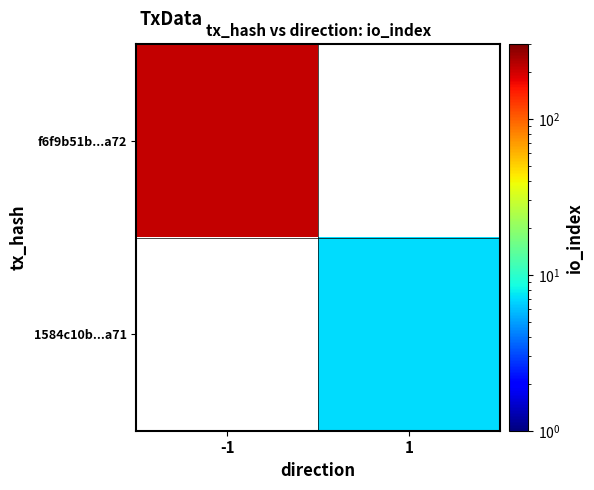

Rank the categories by f6f9b51b...a72 value from highest to lowest.

-1, 1